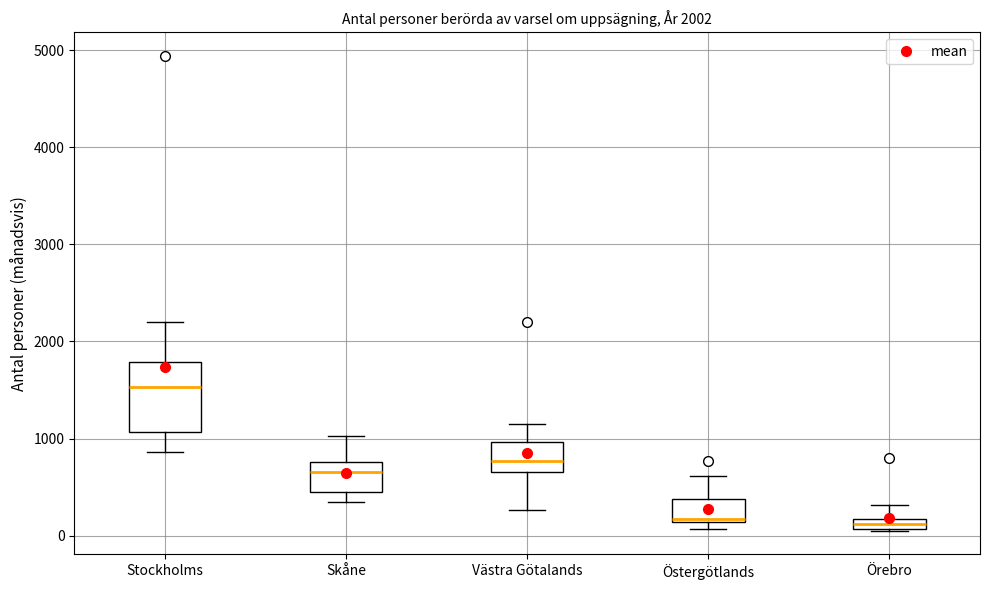

Which box is the tallest, from its lower edge to its upper edge?

Stockholms